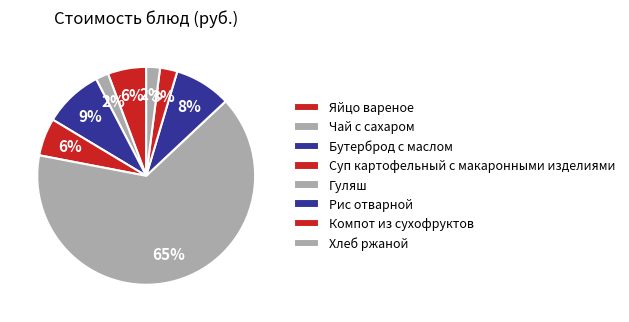

What is the ratio of the value at Яйцо вареное to the value at Рис отварной?

0.7